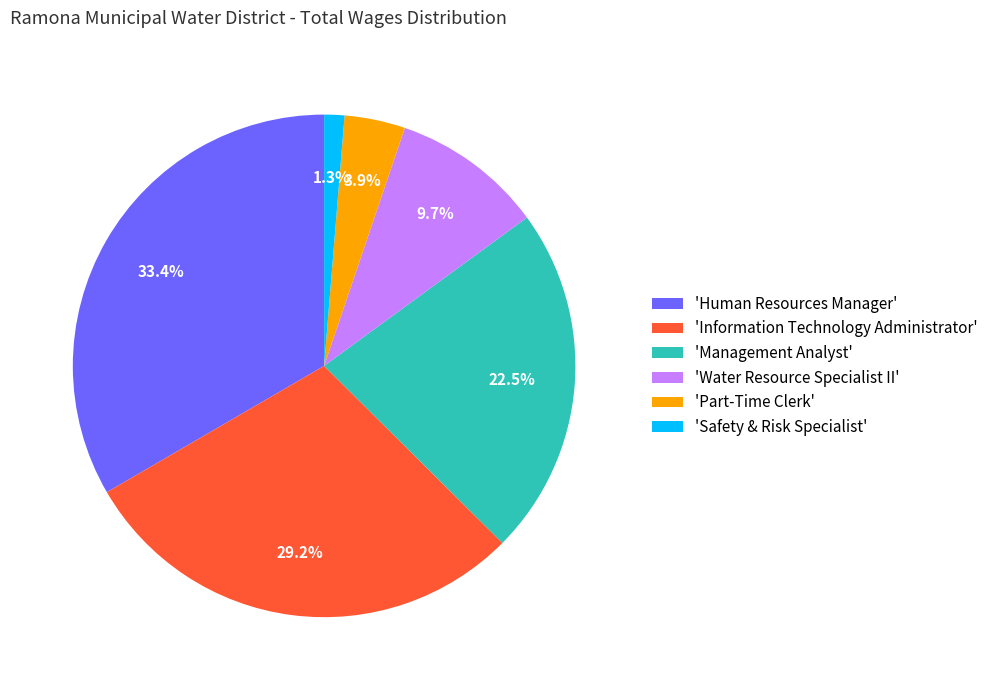

Between 'Human Resources Manager' and 'Water Resource Specialist II', which is larger?

'Human Resources Manager'